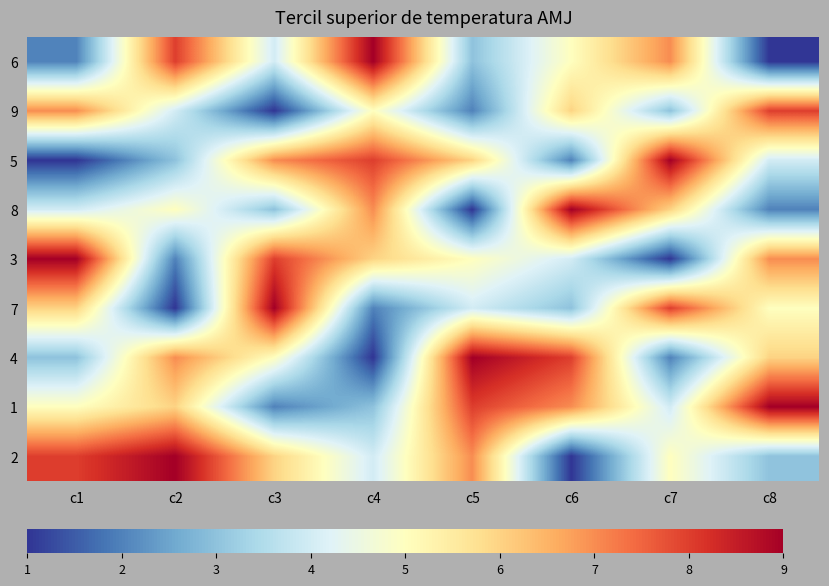

How many series are shown in this chart?

9